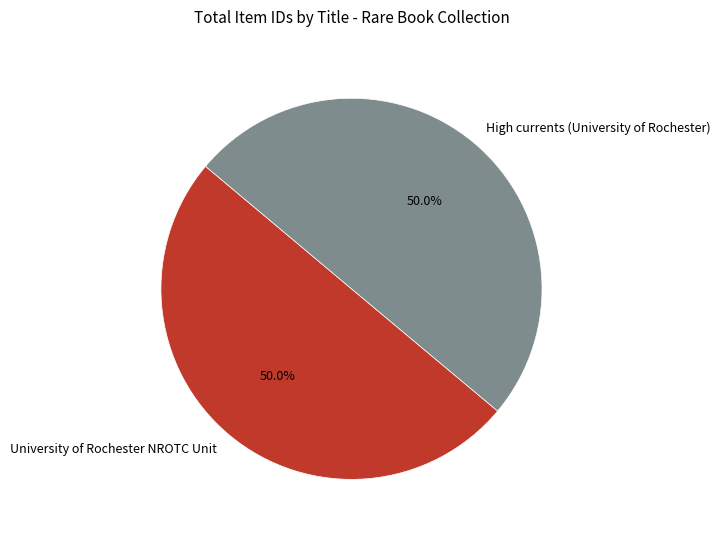

To the nearest percent, what is the average slice percentage?

50%